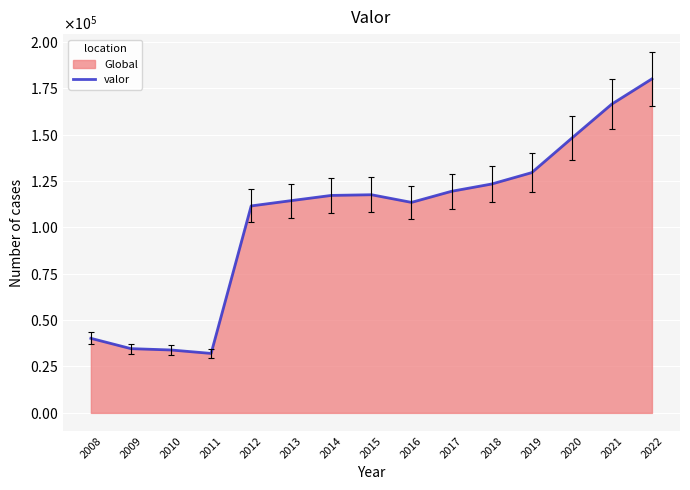

How many values are below 117192?

7